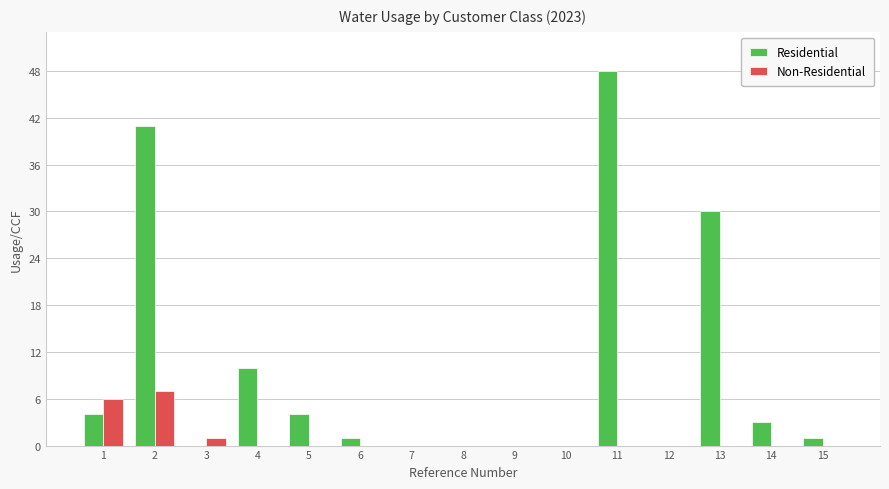

What is the total value across all series at 13?

30